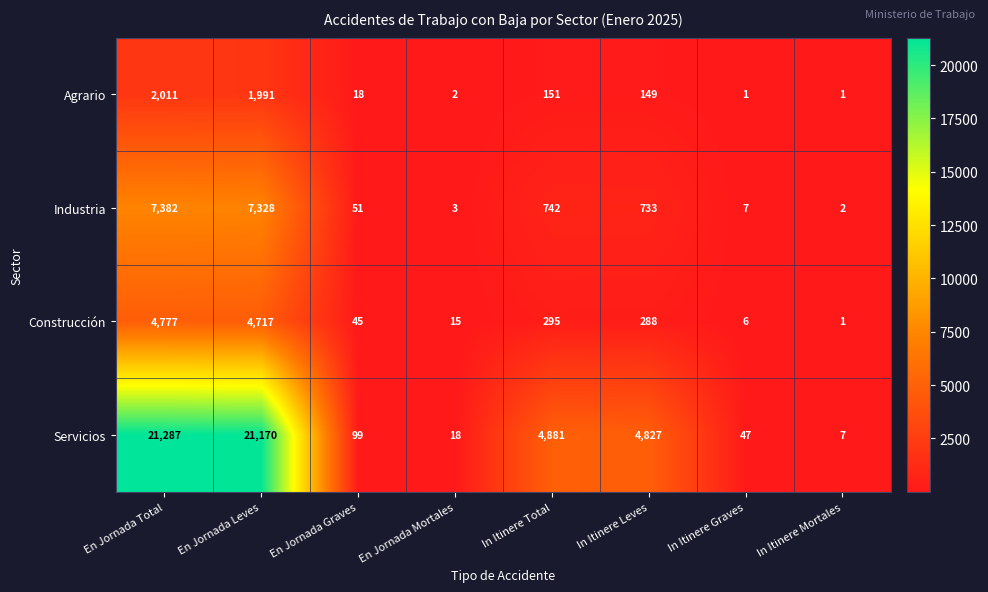

At which category is the sum across all series the highest?

En Jornada Total